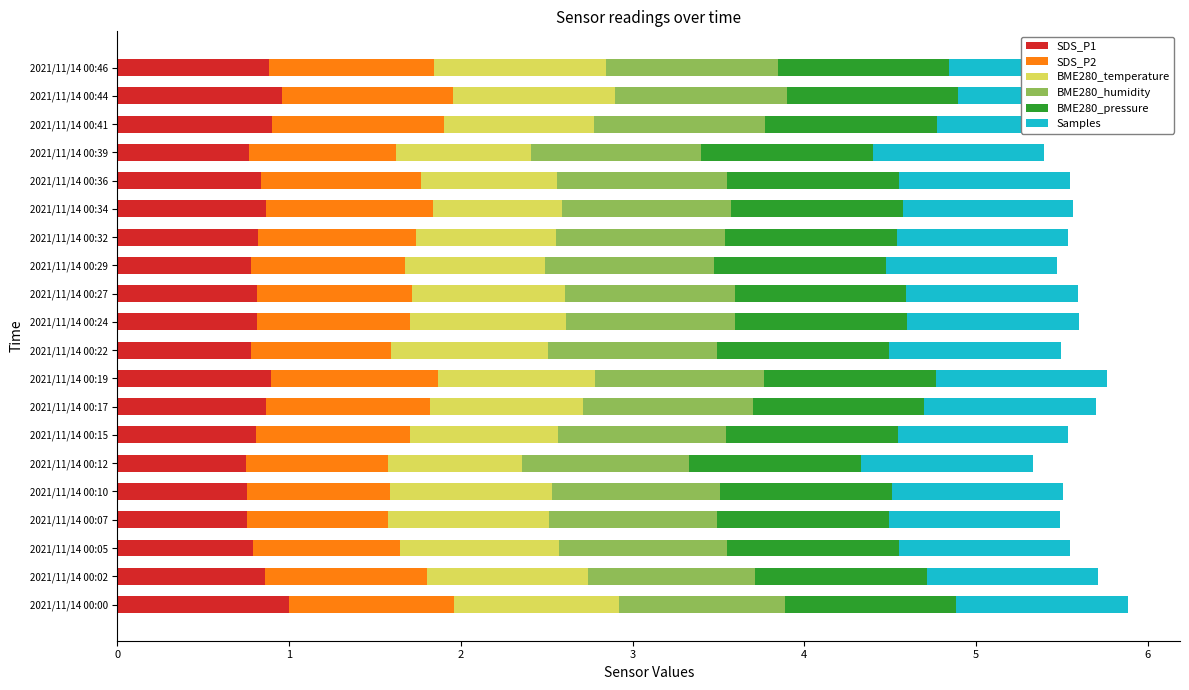

Count the number of data series in this chart.

6